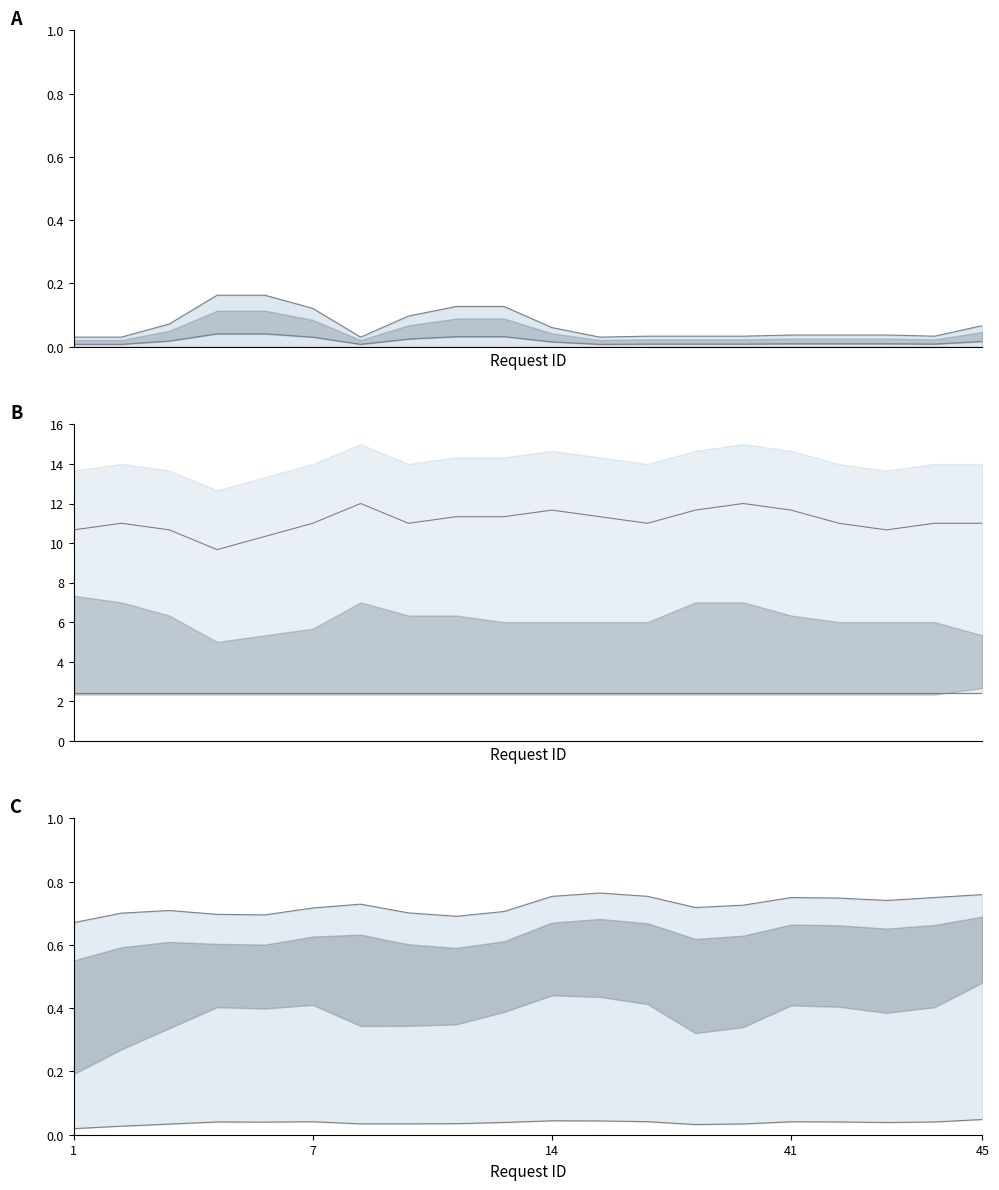

True or false: upper and 200 lower cross at least once.

False